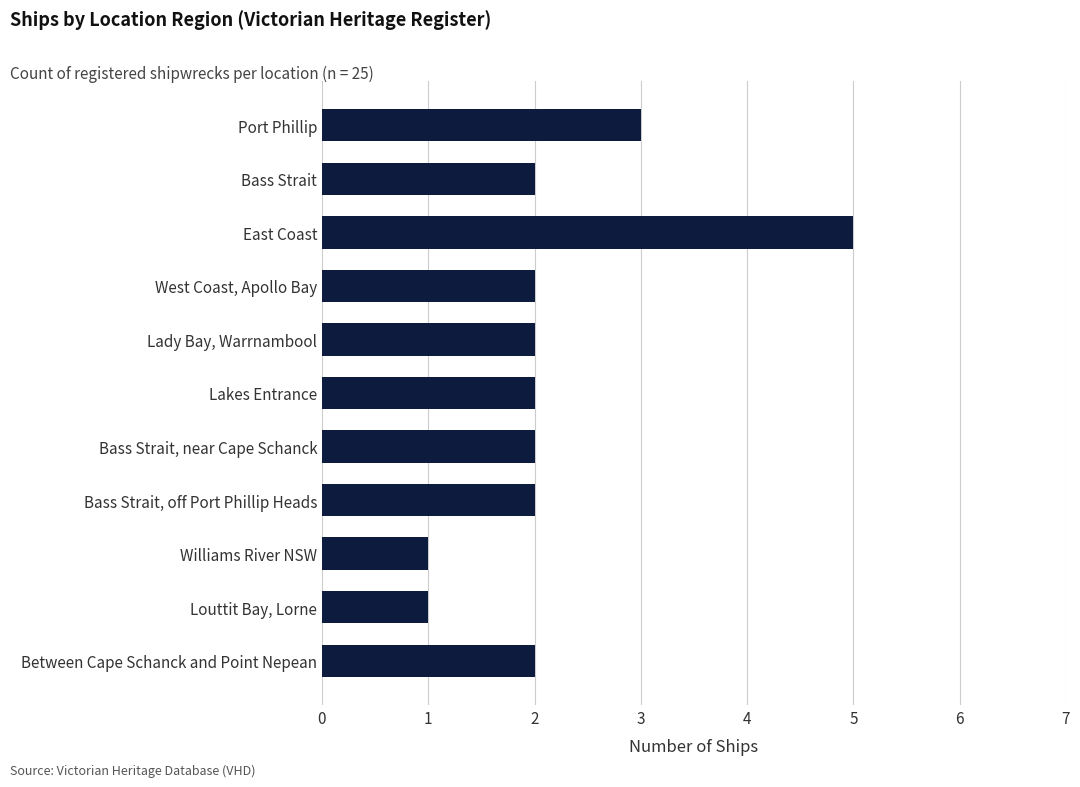

How many distinct data groups are displayed?

1